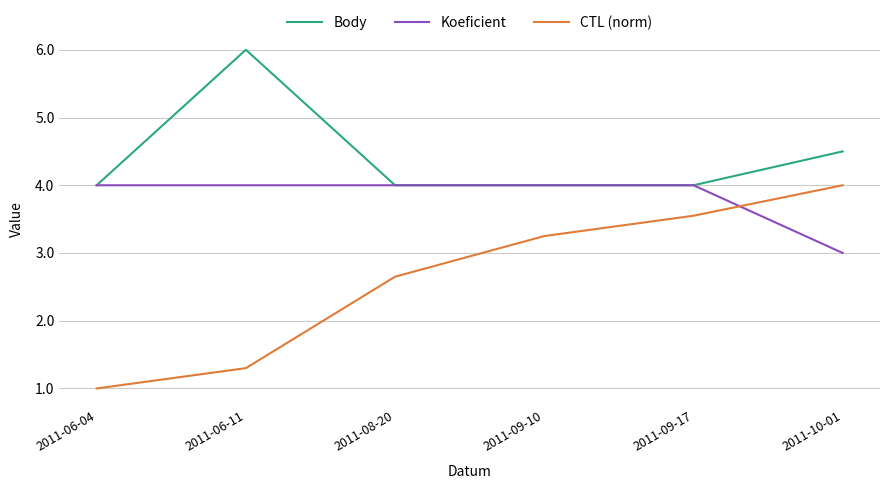

How many intersections are there between Koeficient and CTL (norm)?

1